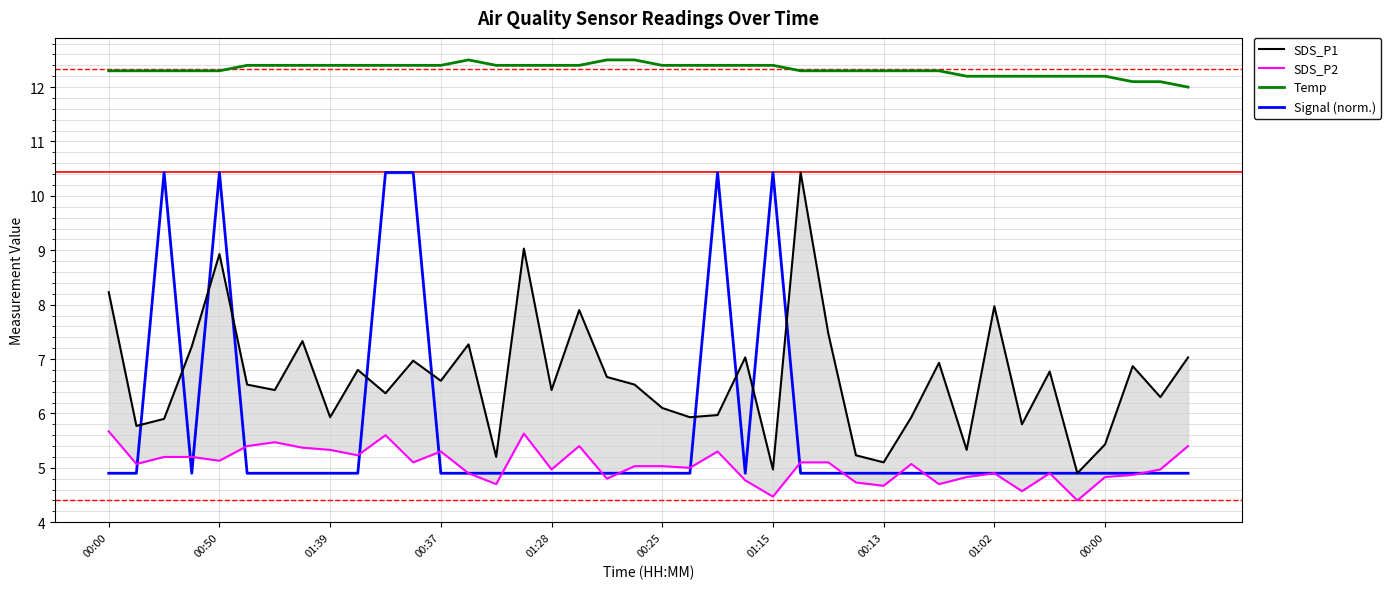

In SDS_P1, how many points are lower than both neighbors (excluding endpoints)?

14